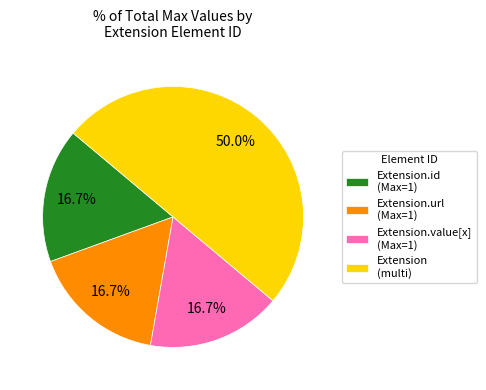

Count the number of slices in the pie.

4